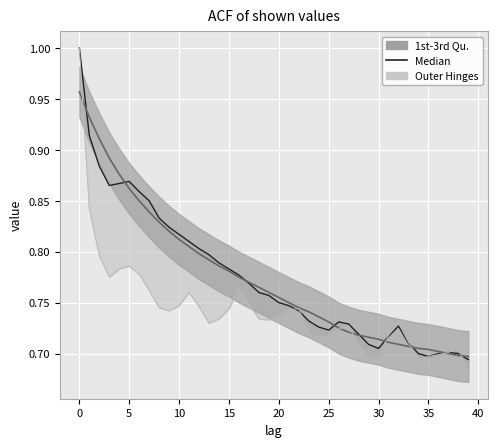

How many lines are shown in the chart?

1